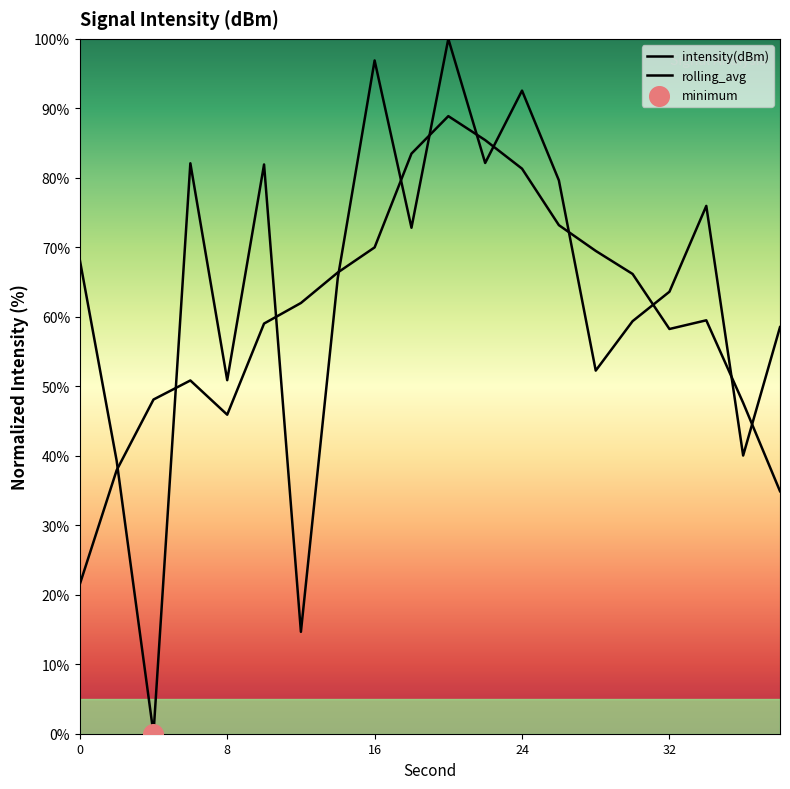

At how many categories does at least one series exceed 2?

20